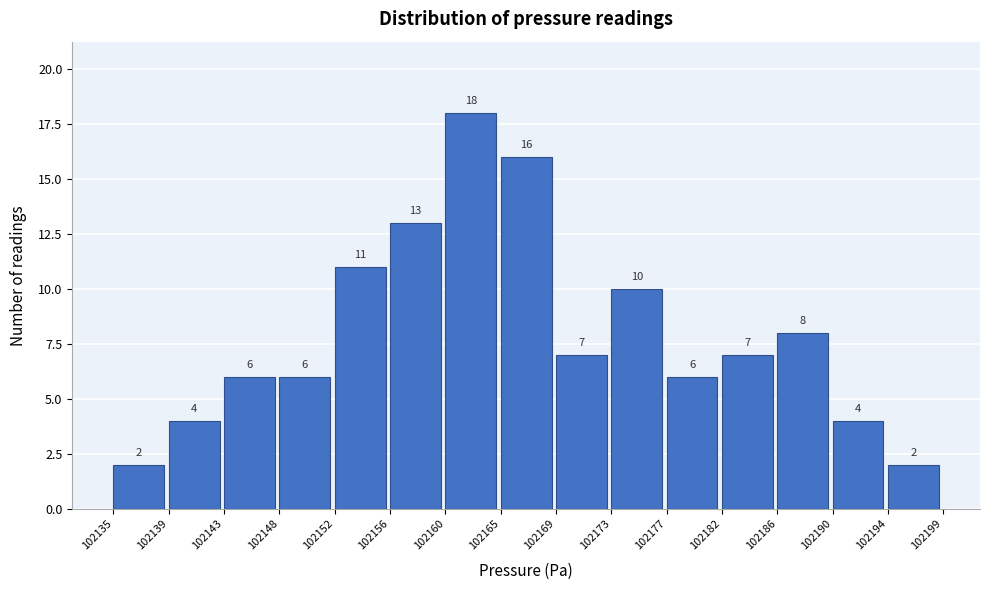

Which range on the x-axis has the tallest bar?

102160 to 102165